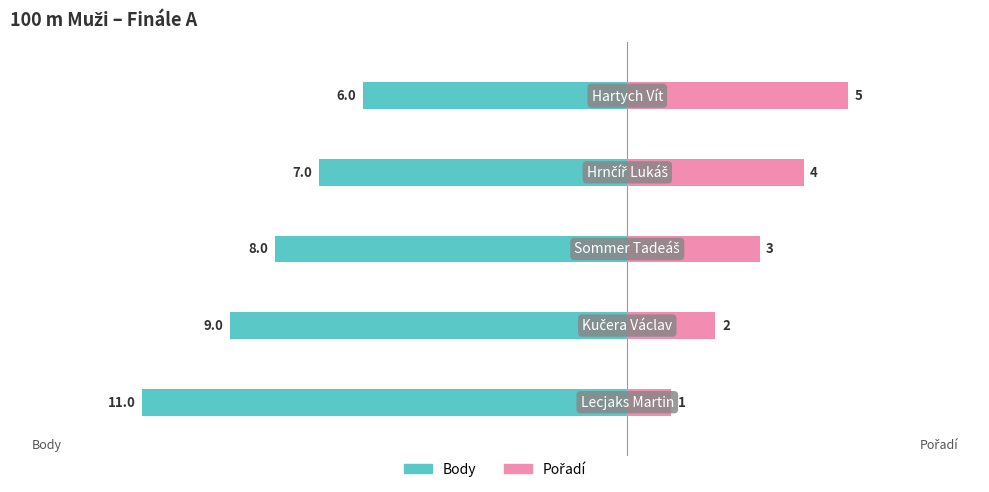

The value of Body at 3 is -12. True or false?

False